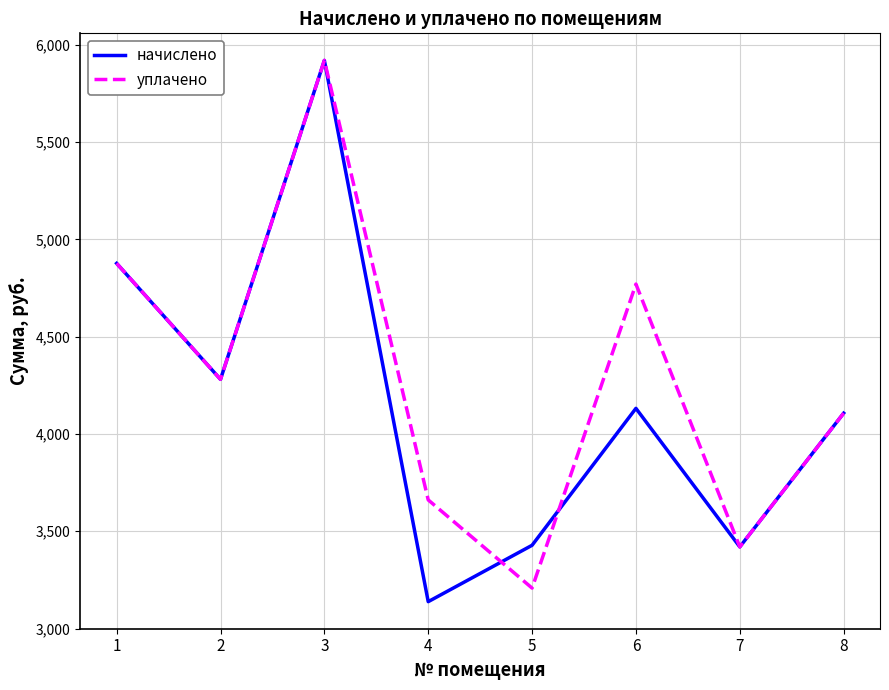

The value of уплачено at 8 is 6457.9. True or false?

False